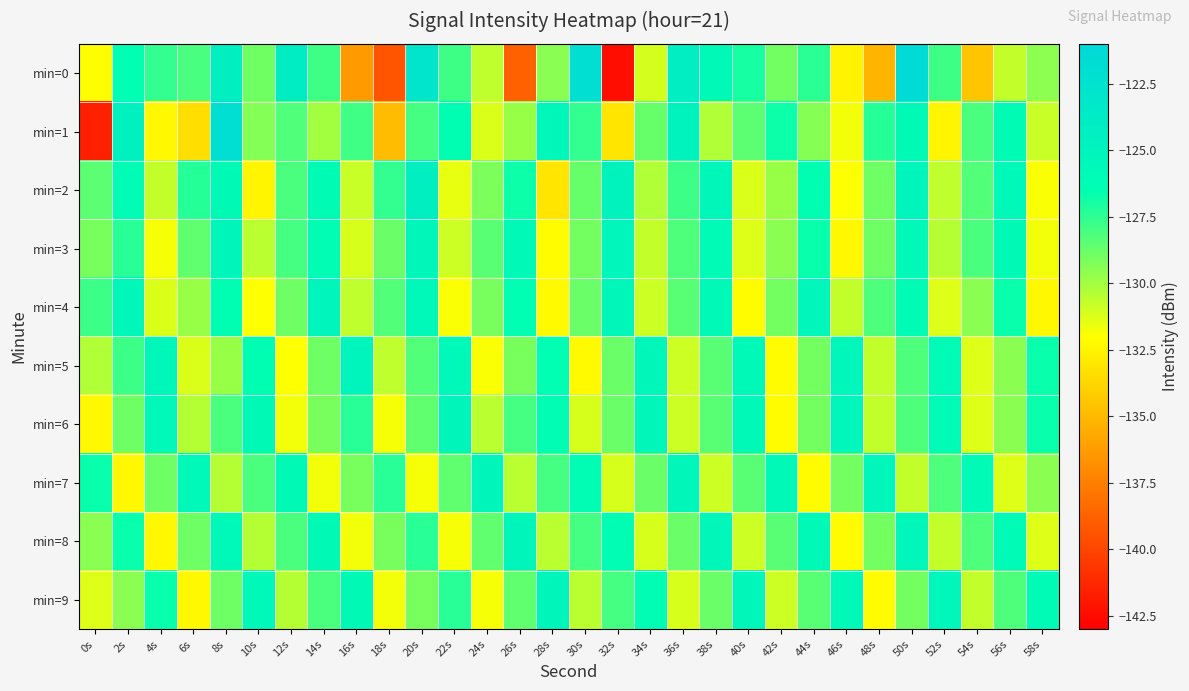

Between 30s and 46s, which is larger?

30s